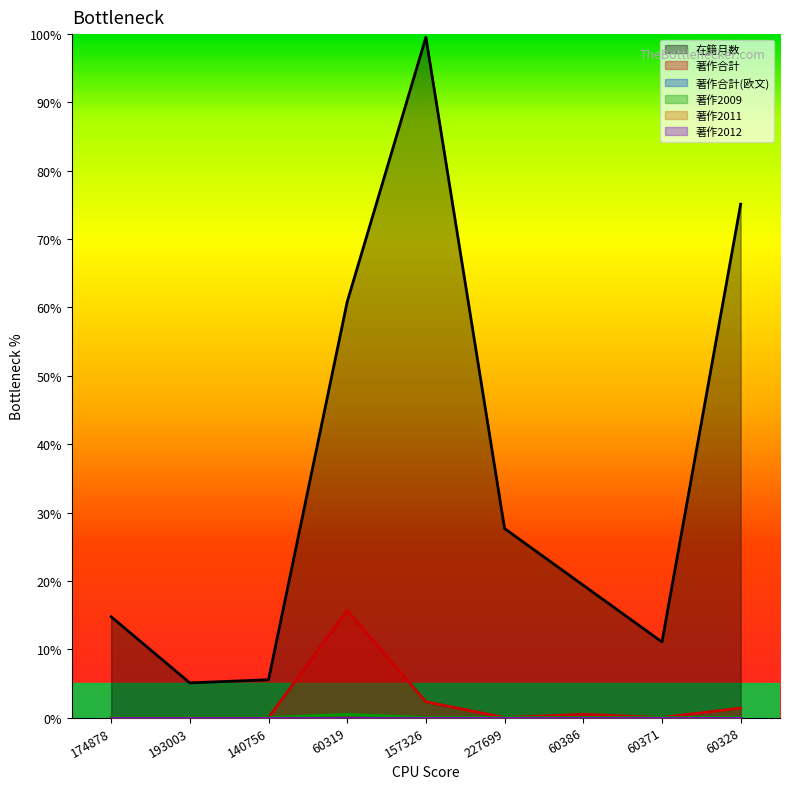

True or false: 著作合計 has a value of 0.0 at 140756.

True